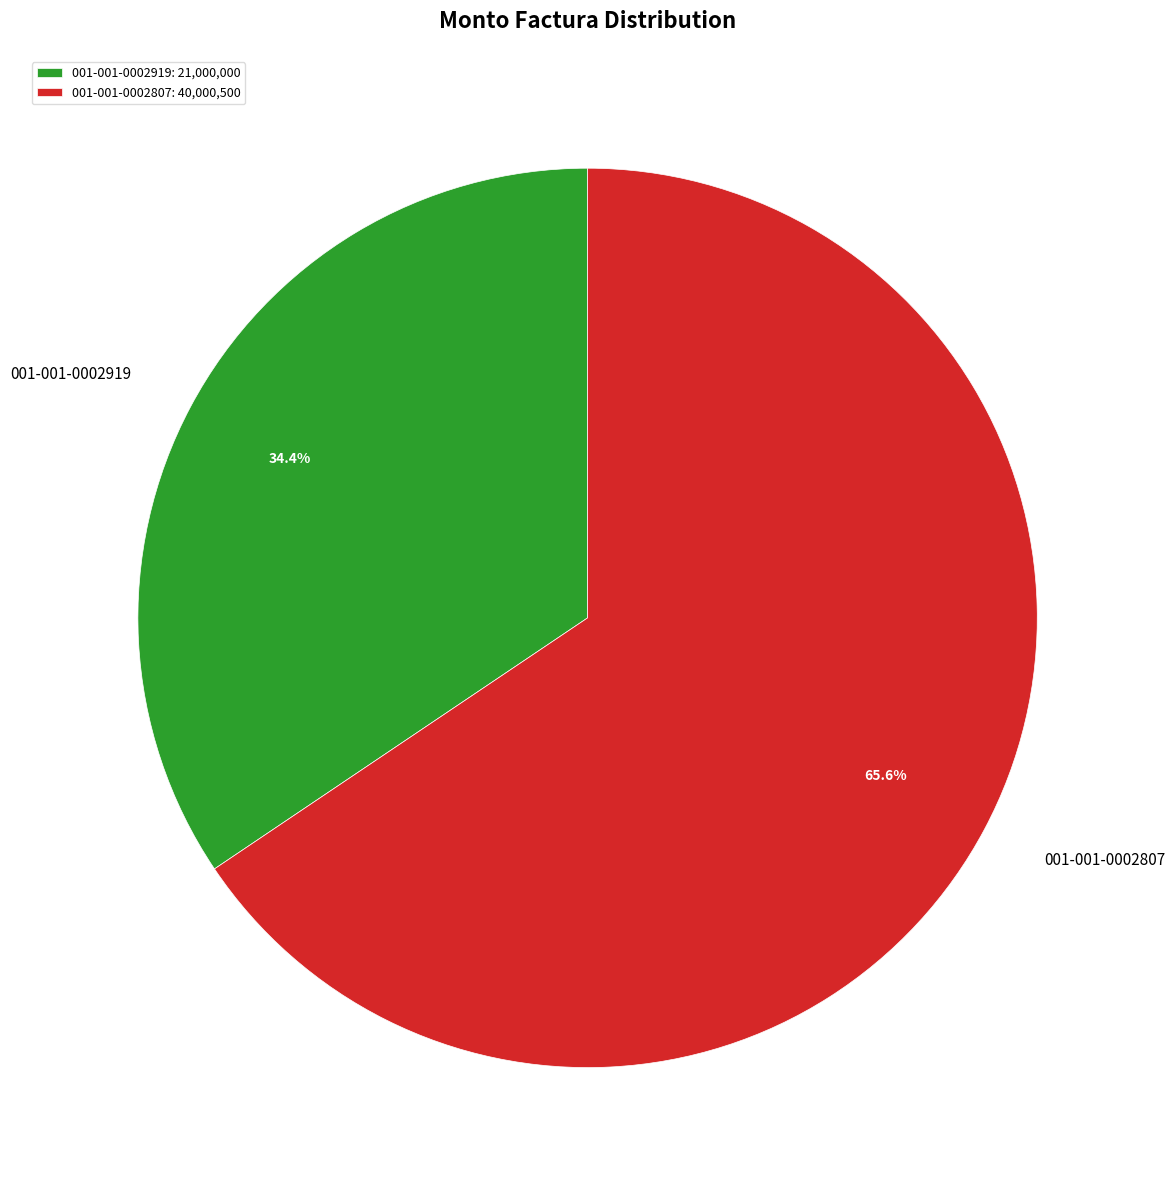

What is the smallest slice in the pie chart?

001-001-0002919